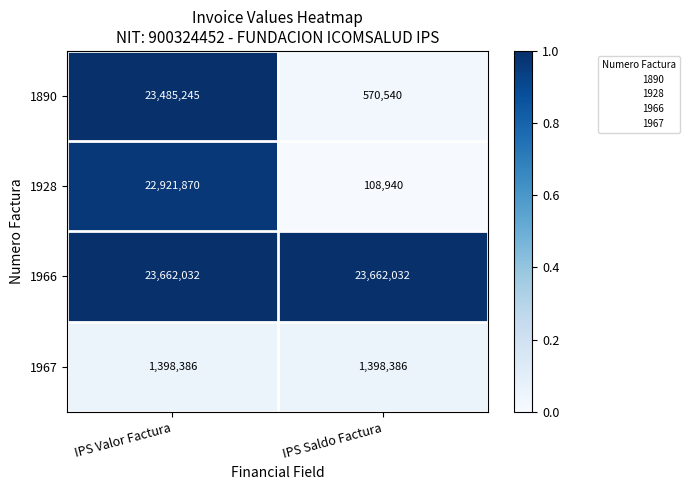

Which series has the largest range (max minus min)?

1890